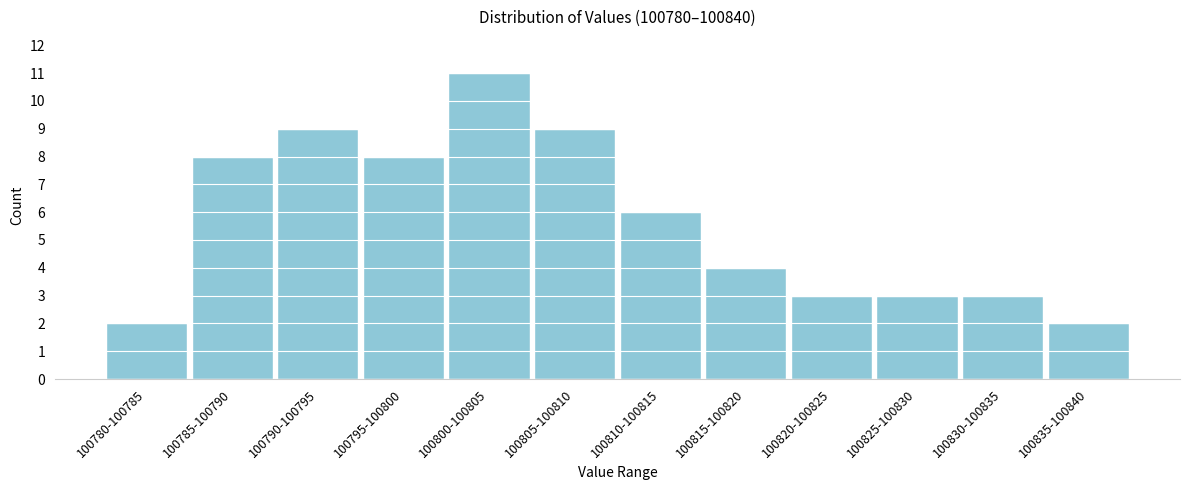

Reading left to right, transcribe all the data shown in this chart.

100780-100785=2	100785-100790=8	100790-100795=9	100795-100800=8	100800-100805=11	100805-100810=9	100810-100815=6	100815-100820=4	100820-100825=3	100825-100830=3	100830-100835=3	100835-100840=2